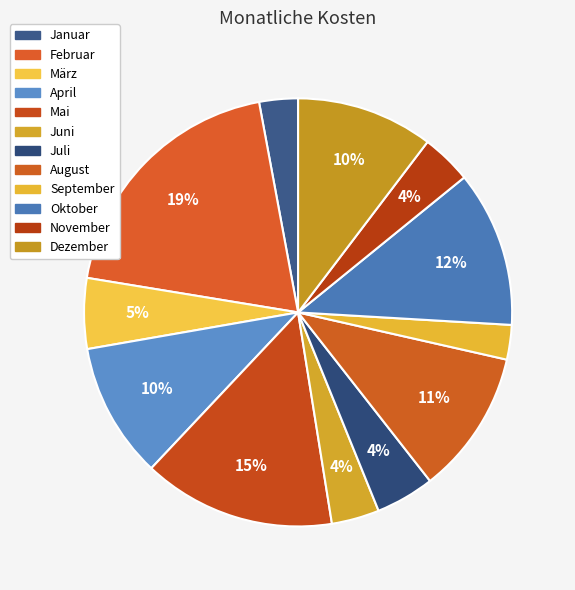

Is the sum of Juli and Oktober greater than half?

No